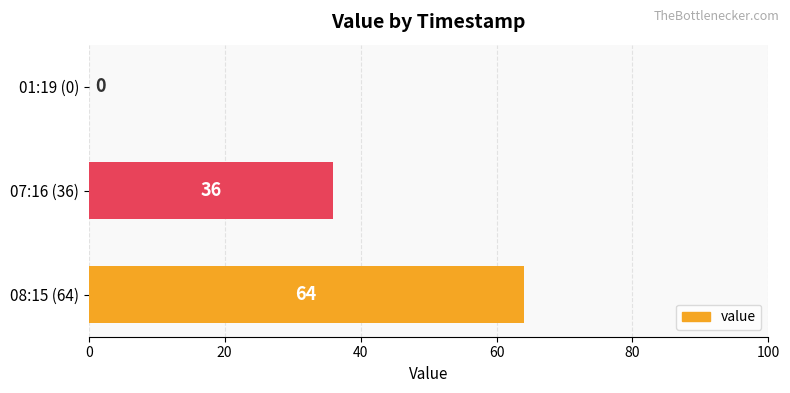

How many positive values are there?

2